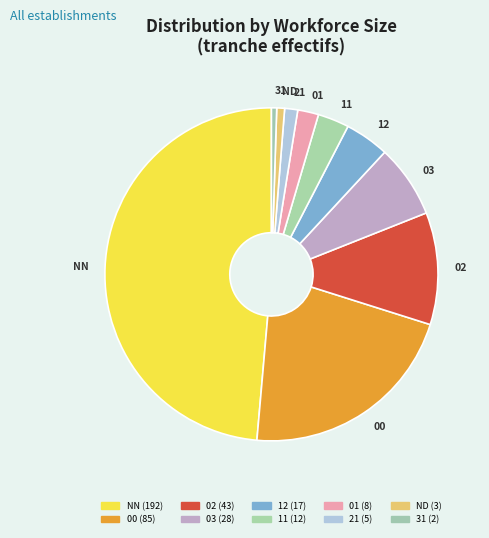

Combined, do 31 and 02 account for over 50%?

No